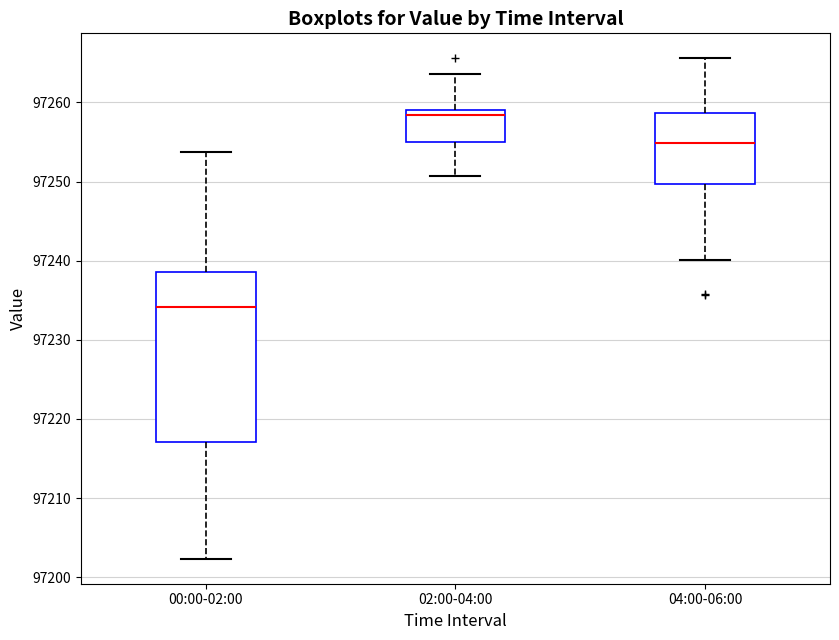

Where is the upper edge of the box for 02:00-04:00 on the y-axis? The values are not printed on the chart, so give them approximately, as read against the axis.

97259